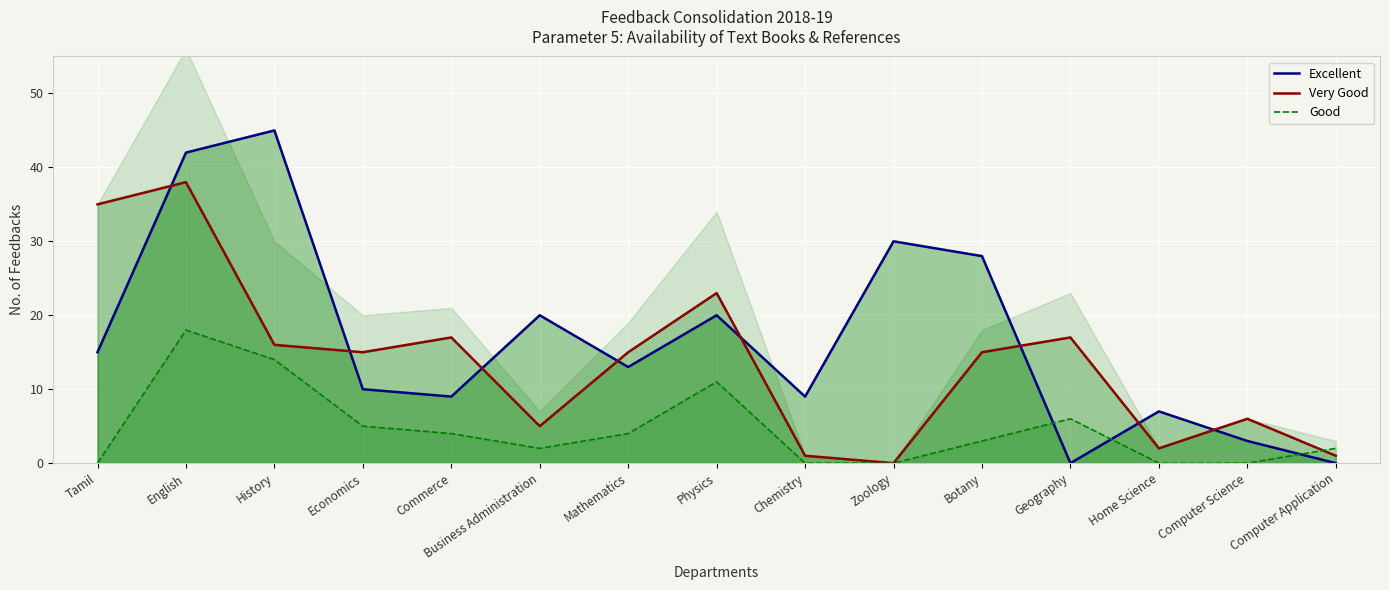

In Excellent, how many points are higher than both neighbors (excluding endpoints)?

5